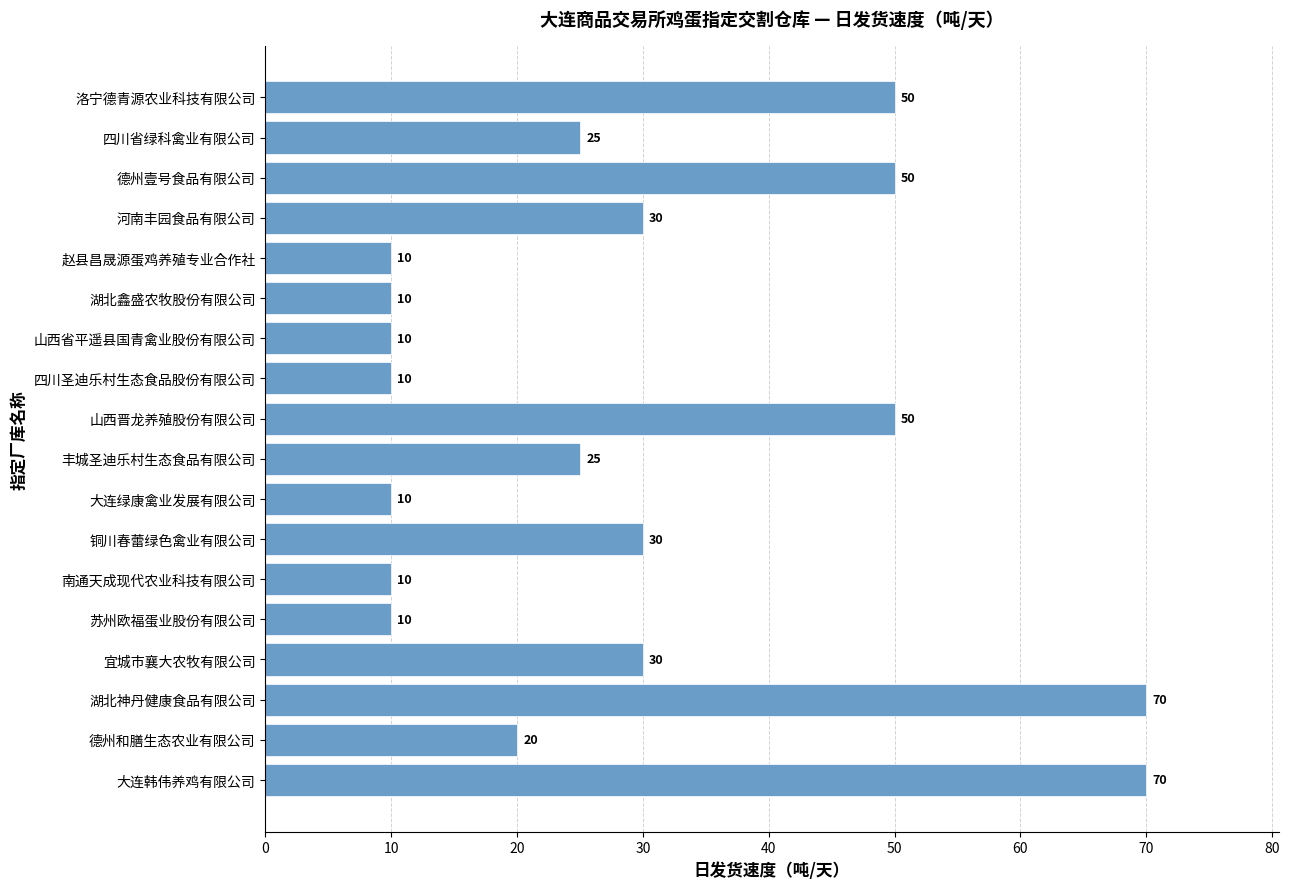

What is the average value?

29